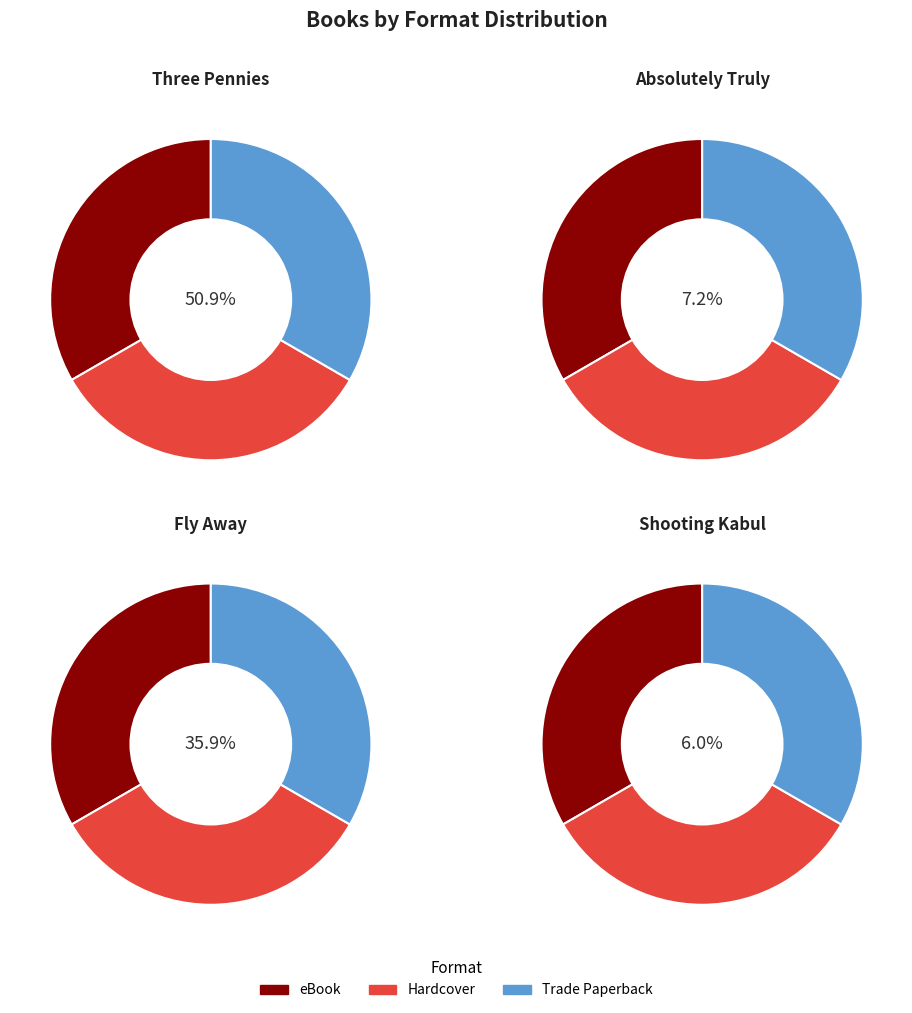

Which slice is the largest?

Three Pennies